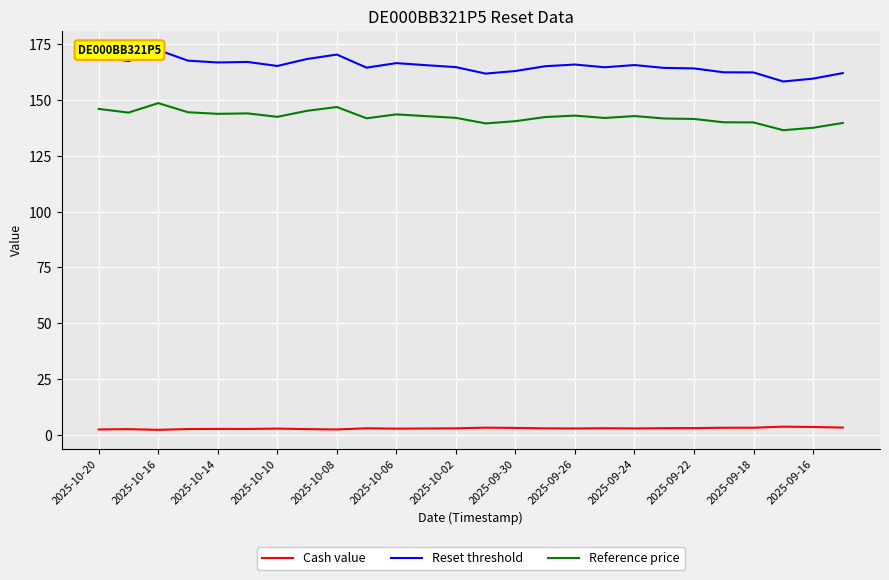

The Reset threshold series shows 215.9 at 21. True or false?

False